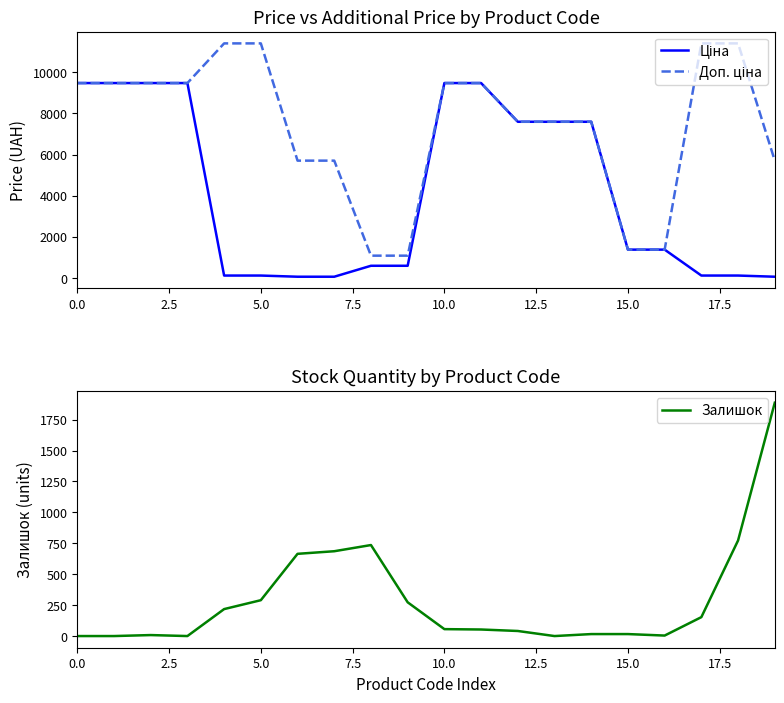

Reading left to right, extract all data points from this chart.

Ціна: 9480.1	9480.1	9480.1	9480.1	114.1	114.1	57.0	57.0	589.9	589.9	9480.1	9480.1	7596.5	7596.5	7596.5	1375.4	1375.4	114.1	114.1	57.0
Доп. ціна: 9480.1	9480.1	9480.1	9480.1	11410.0	11410.0	5705.0	5705.0	1081.7	1081.7	9480.1	9480.1	7596.5	7596.5	7596.5	1375.0	1375.0	11410.0	11410.0	5705.0
Залишок: 0.0	0.0	8.0	0.0	218.0	290.0	665.0	686.0	736.0	273.0	56.0	53.0	41.0	0.0	16.0	16.0	4.0	153.0	773.0	1887.0